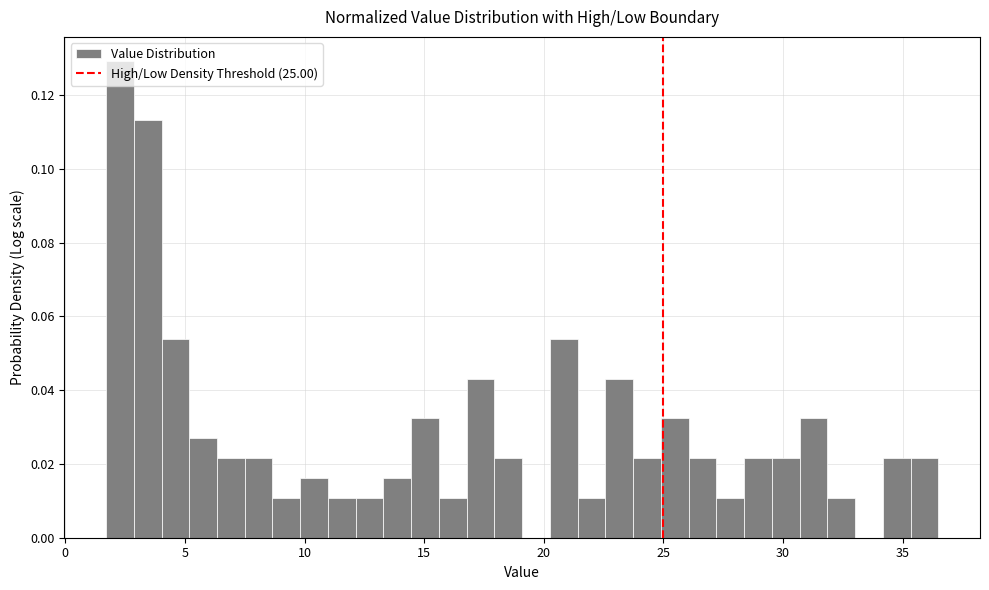

Read against the x-axis, roughly where is the centre of the tallest bar?

2.5